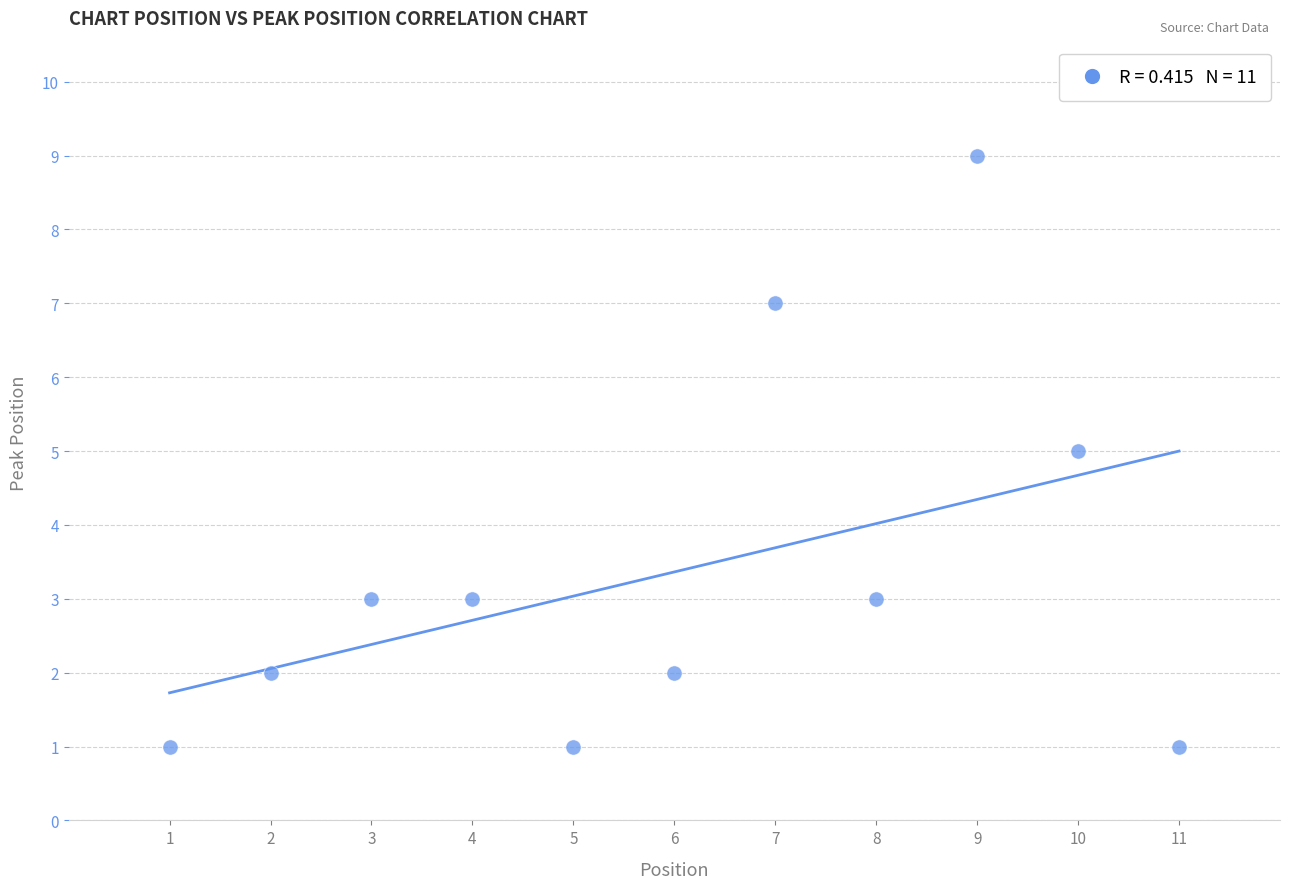

What is the average Y value?

3